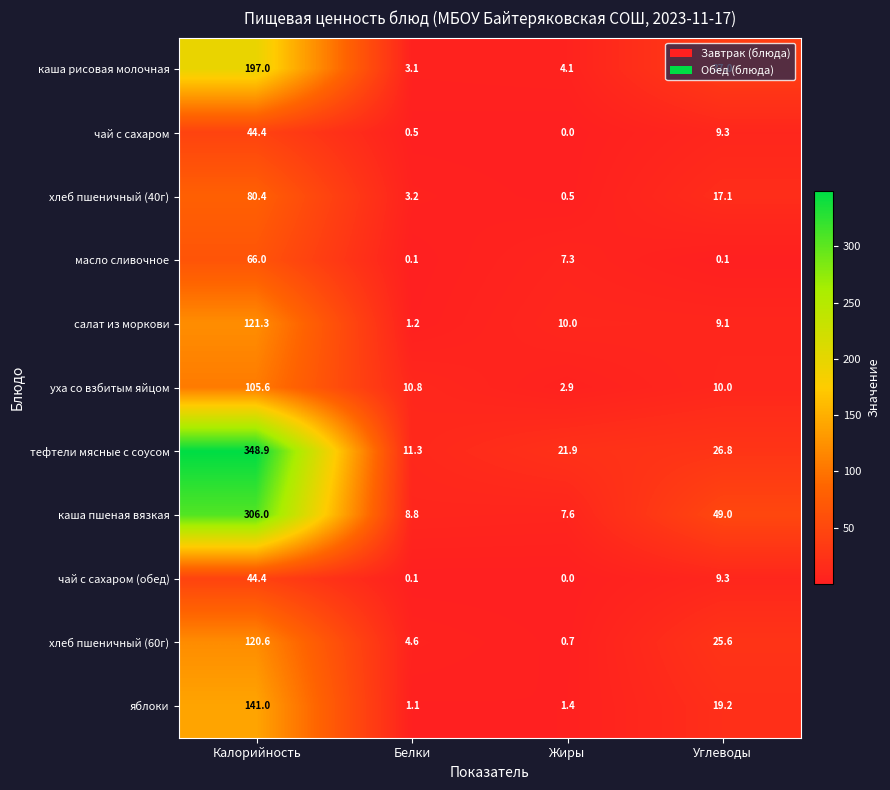

How many data points does each series have?

4